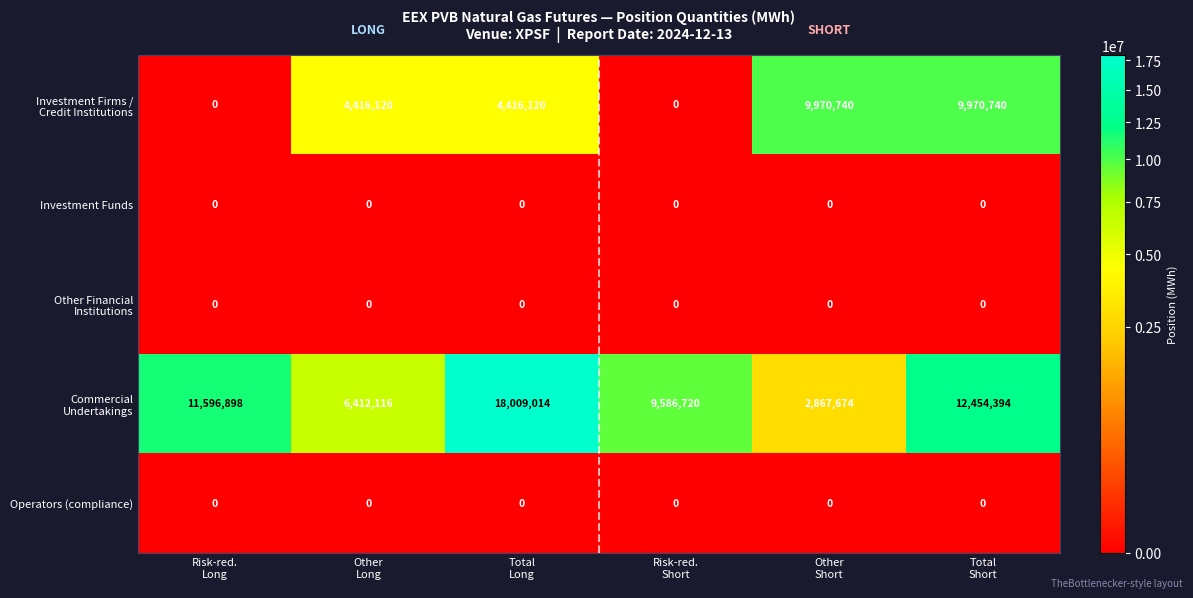

At how many categories does at least one series exceed 8370720?

5